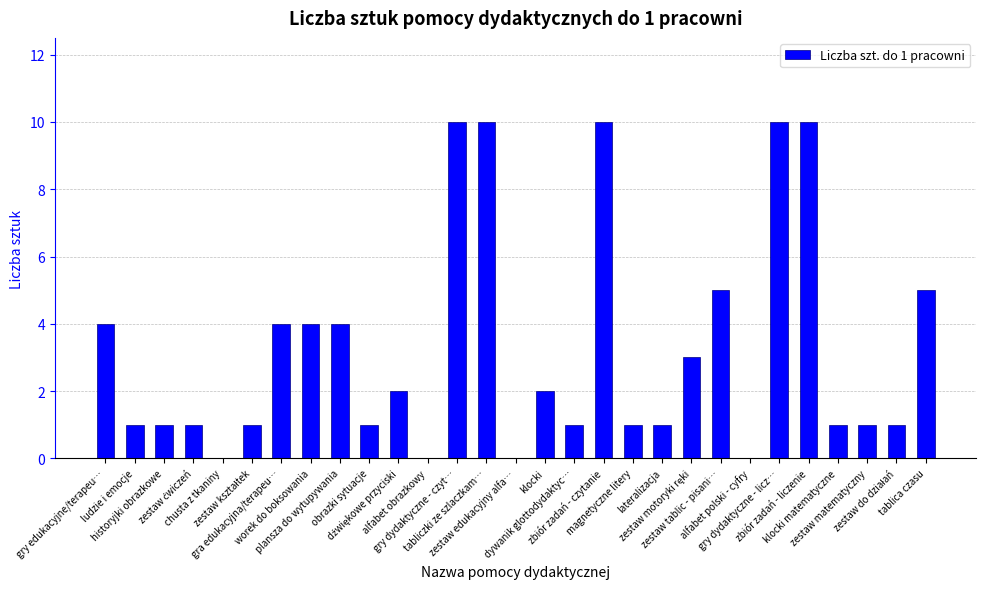

What is the greatest value displayed?

10